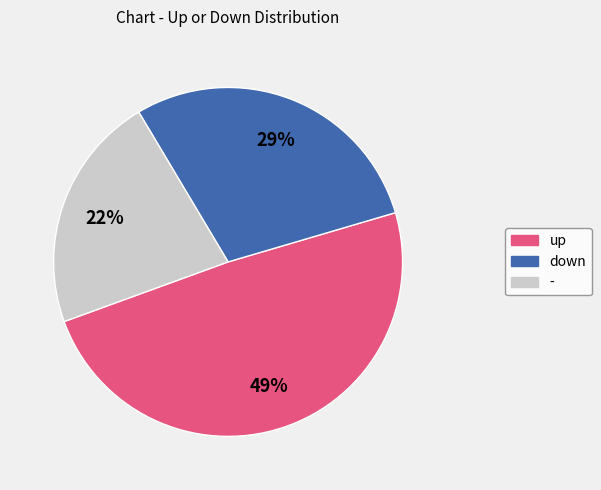

Which slice is the largest?

up